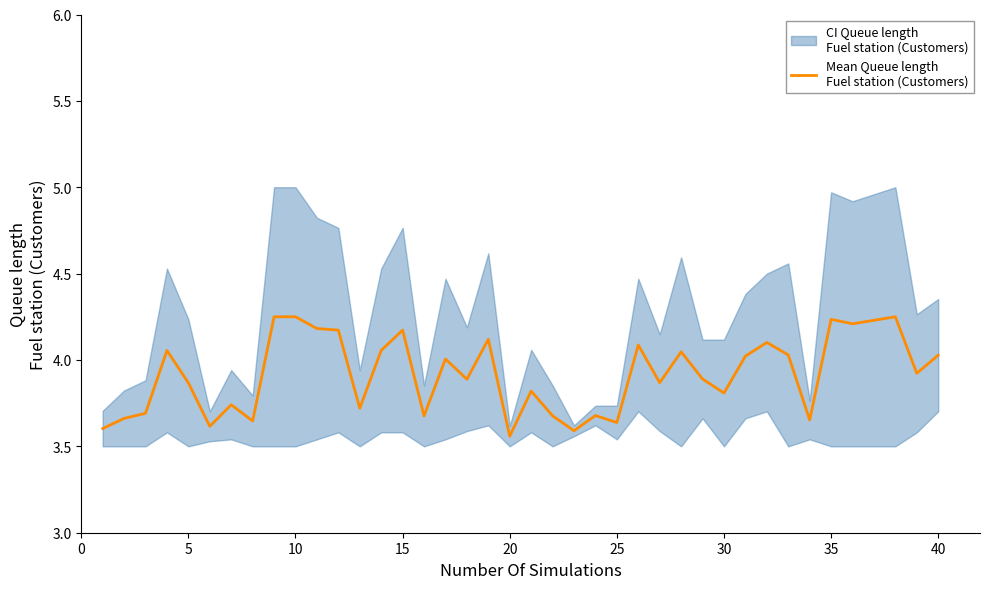

What is the smallest value displayed?

3.6